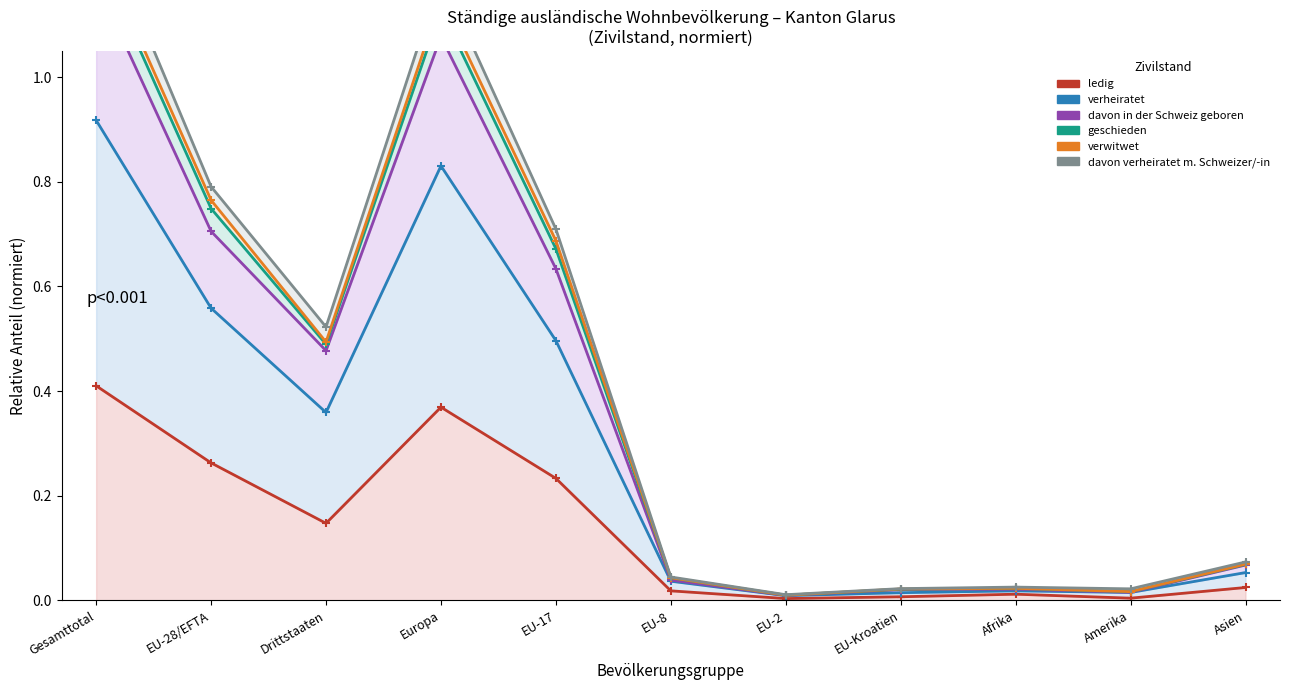

Is it true that verwitwet equals 0.0 at EU-2?

True